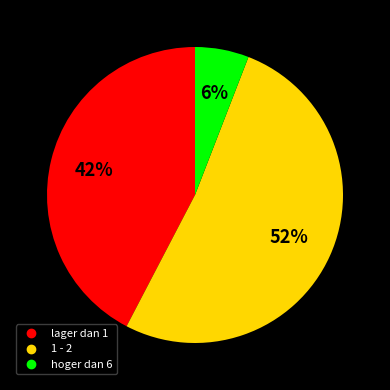

Does any single category account for the majority?

Yes